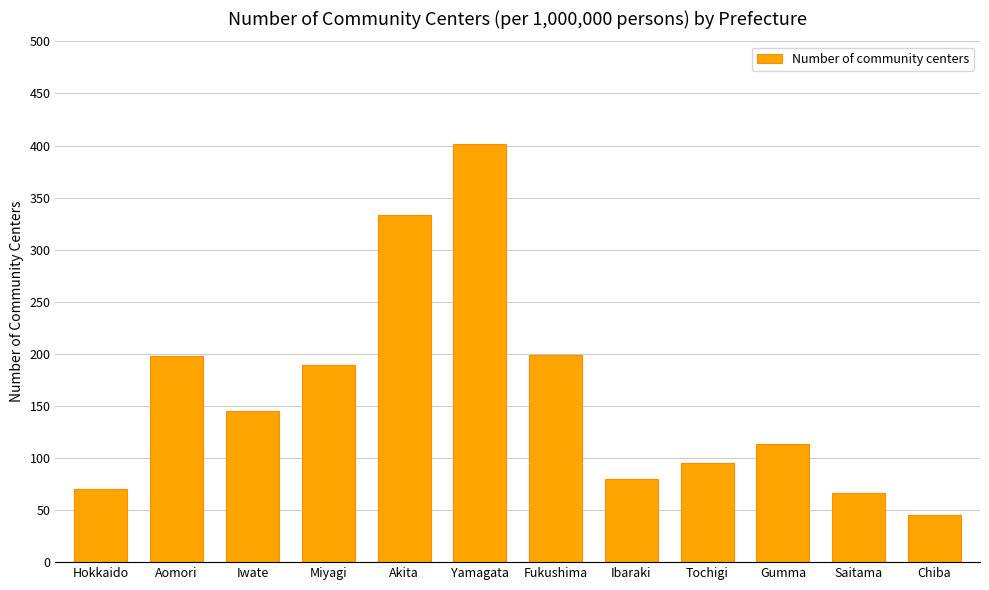

Are the bars grouped side by side (vs. stacked)?

No